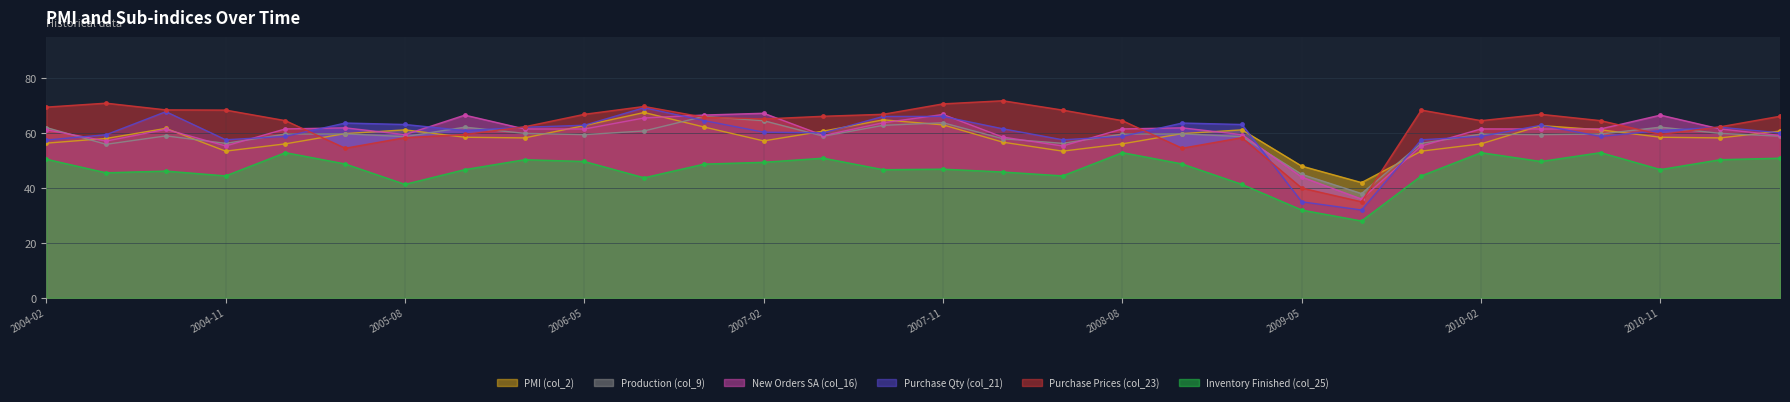

Between 2007-05 and 2004-02, which is larger?

2007-05